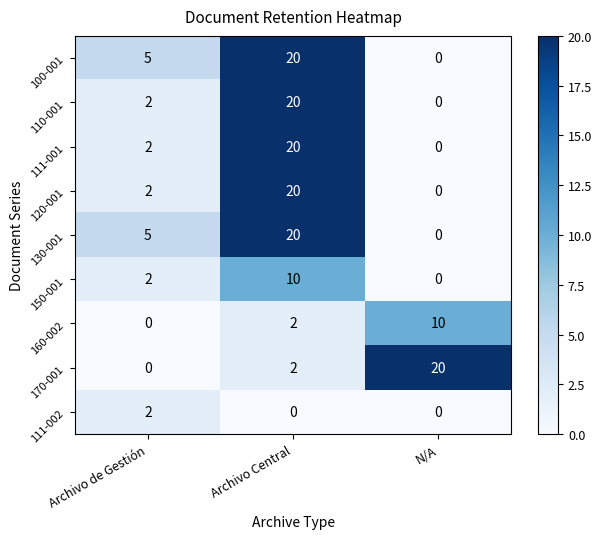

At which category is the sum across all series the highest?

Archivo Central